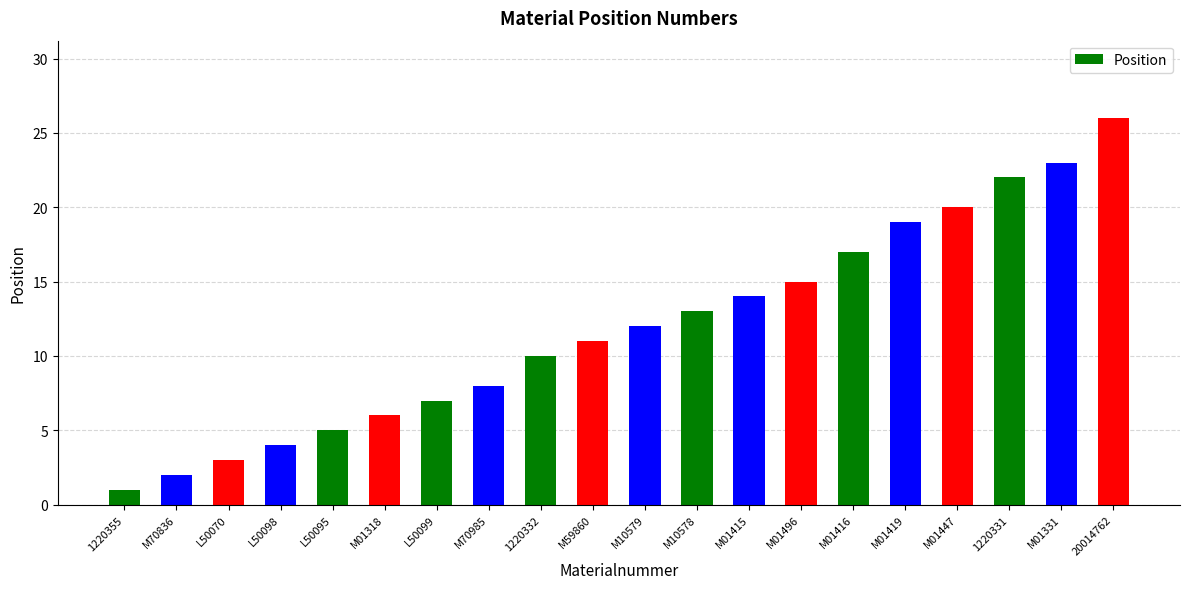

How many bars are there in total?

20